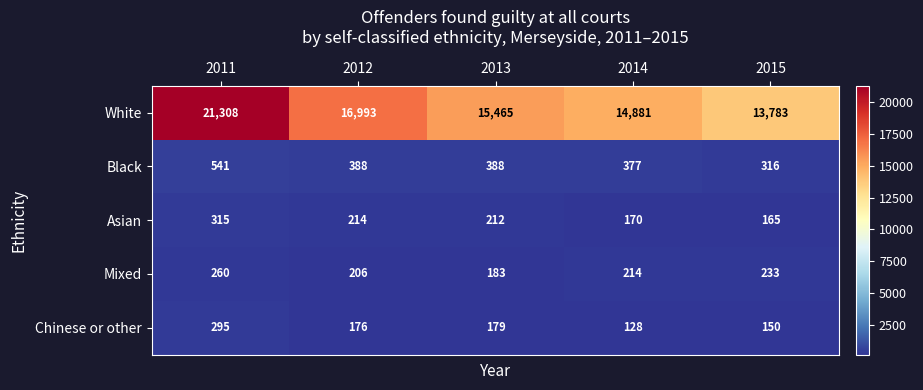

Which series has the widest spread of values?

White